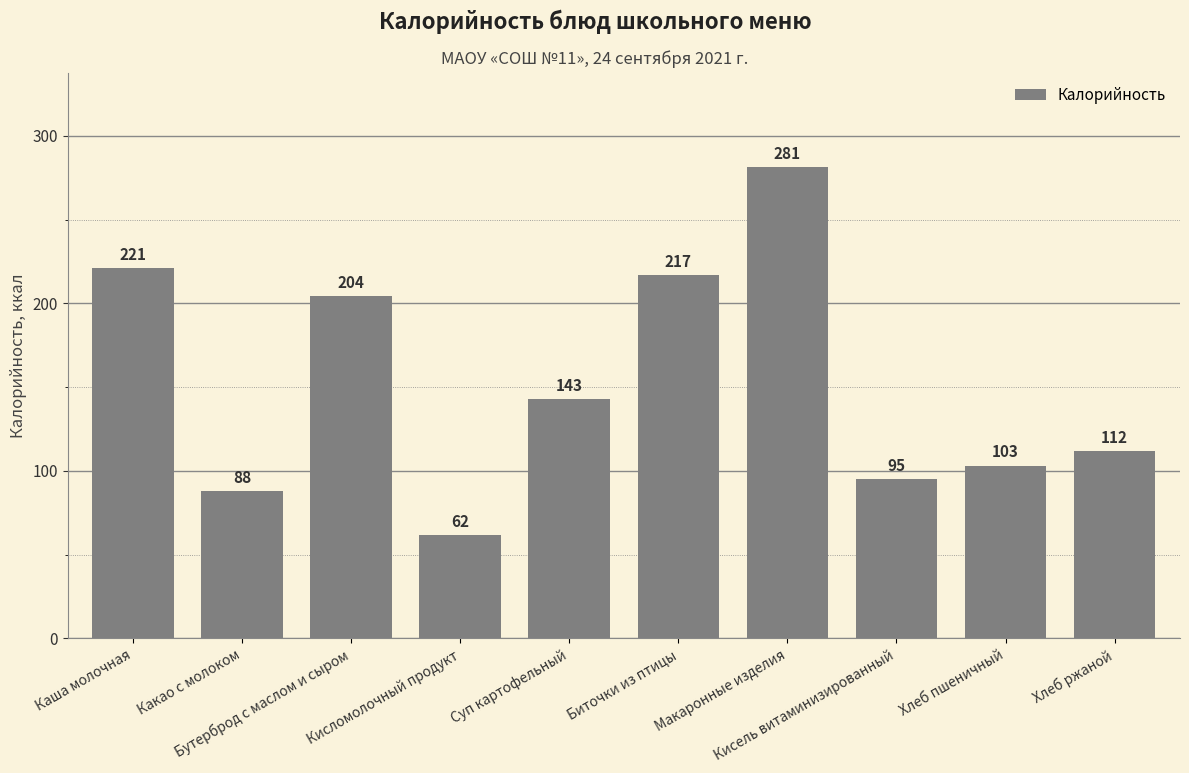

What position from the right is Каша молочная?

10